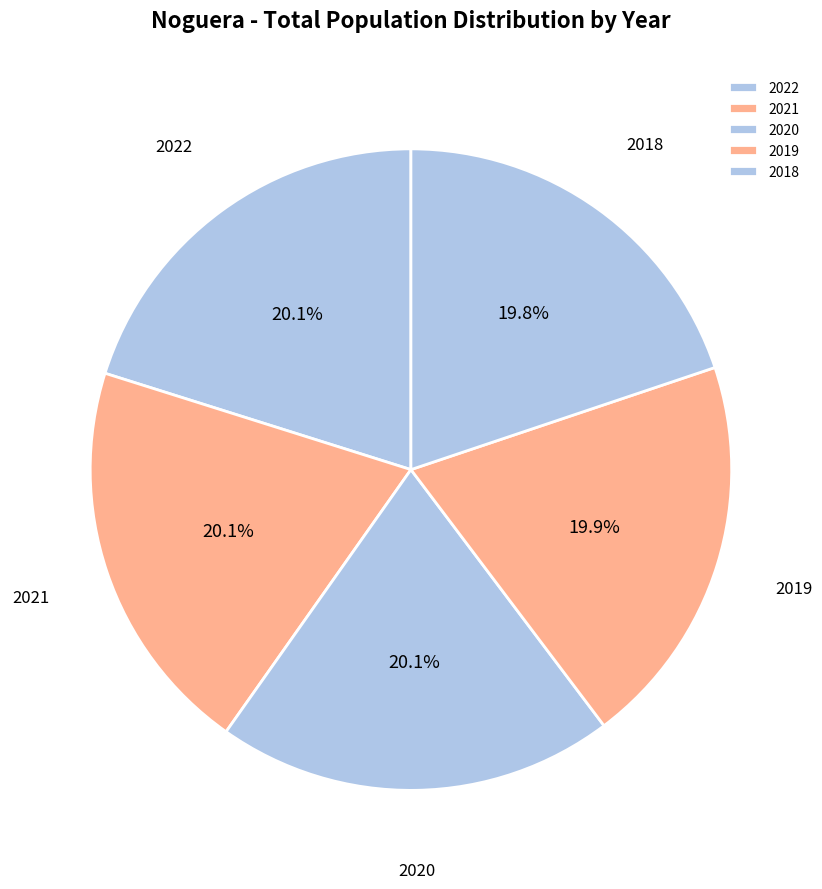

Count the number of slices in the pie.

5